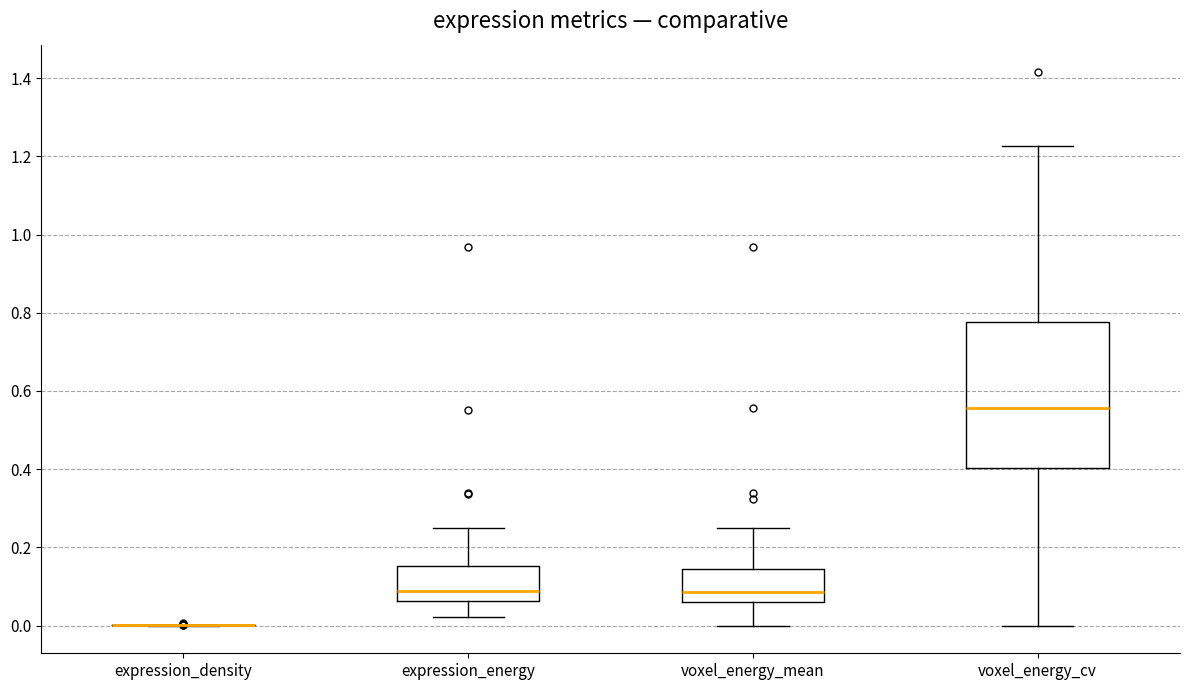

Comparing the boxes themselves (not the whiskers), which one is the tallest?

voxel_energy_cv